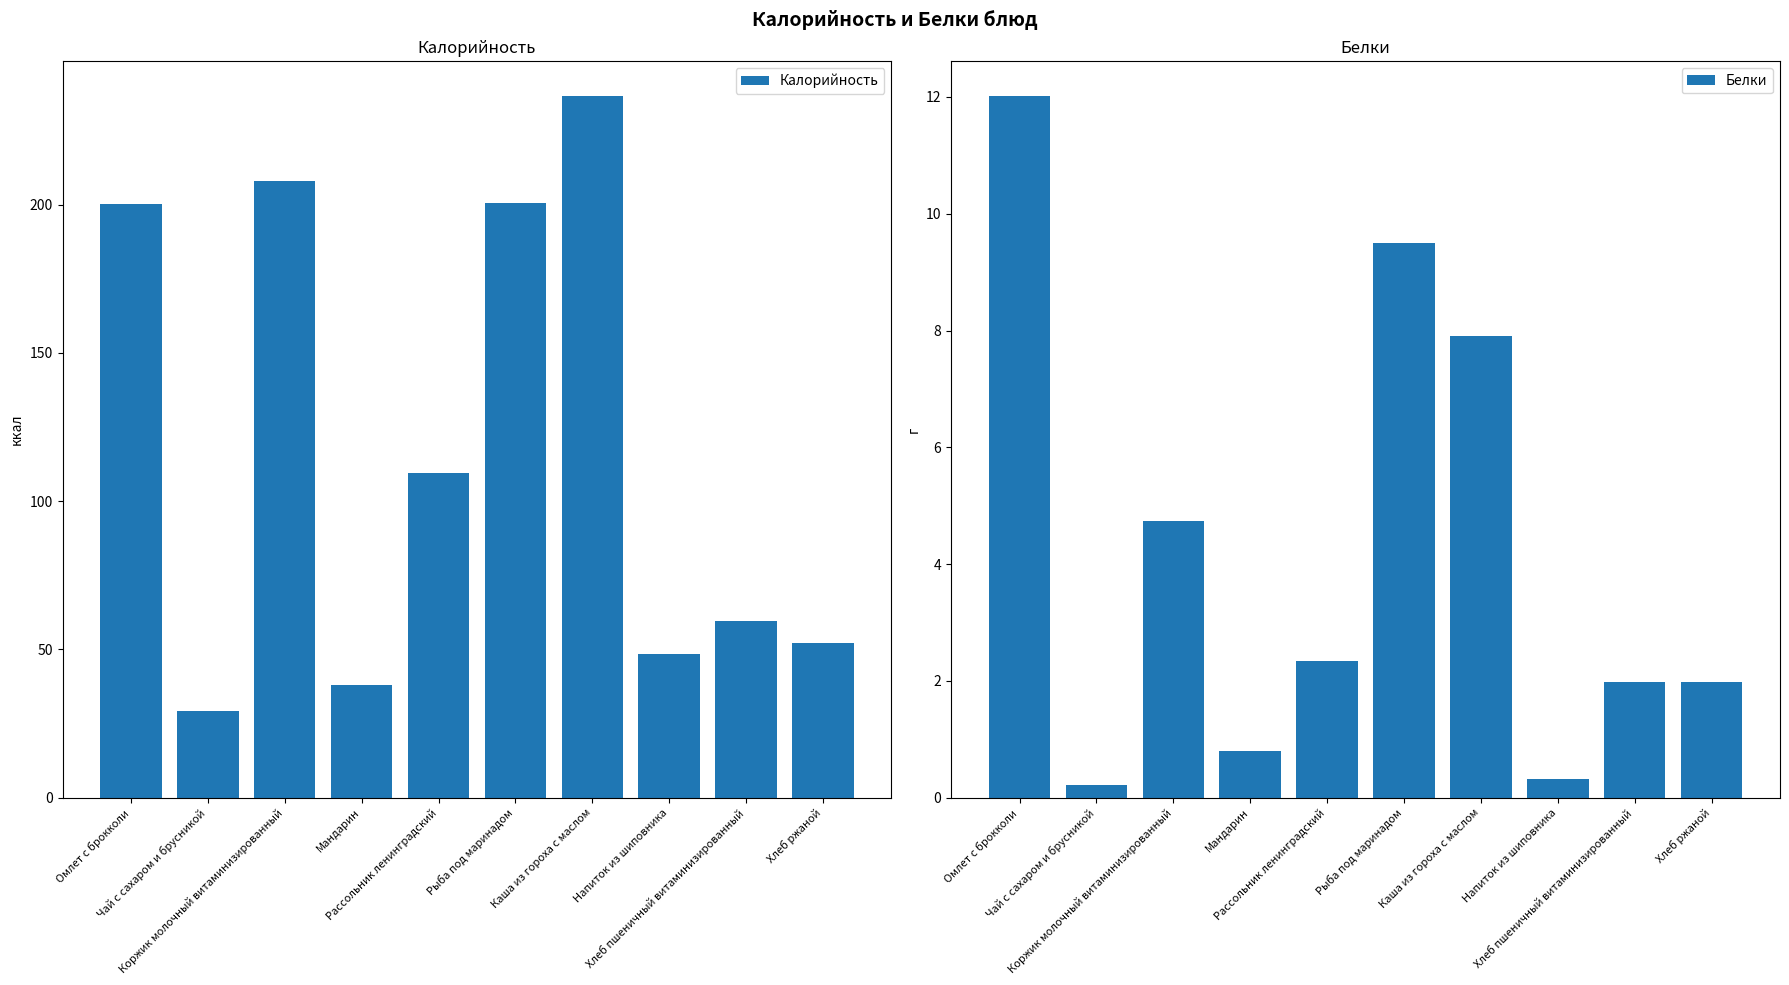

What is the difference between the Калорийность values at Каша из гороха с маслом and Напиток из шиповника?

188.2